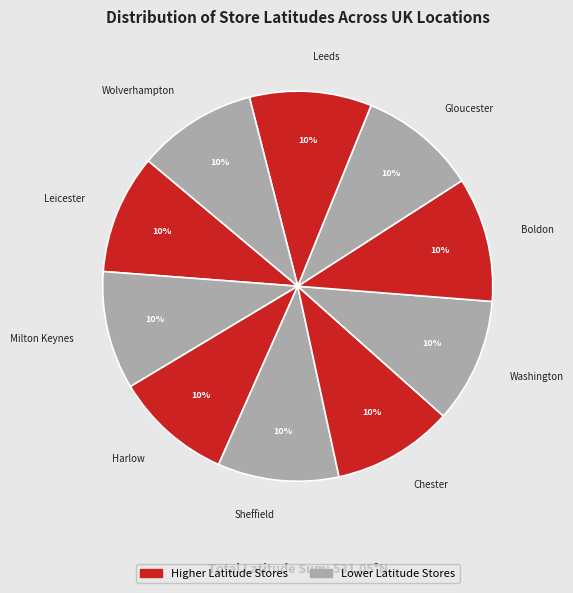

Do Leicester and Sheffield together represent more than half of the pie?

No